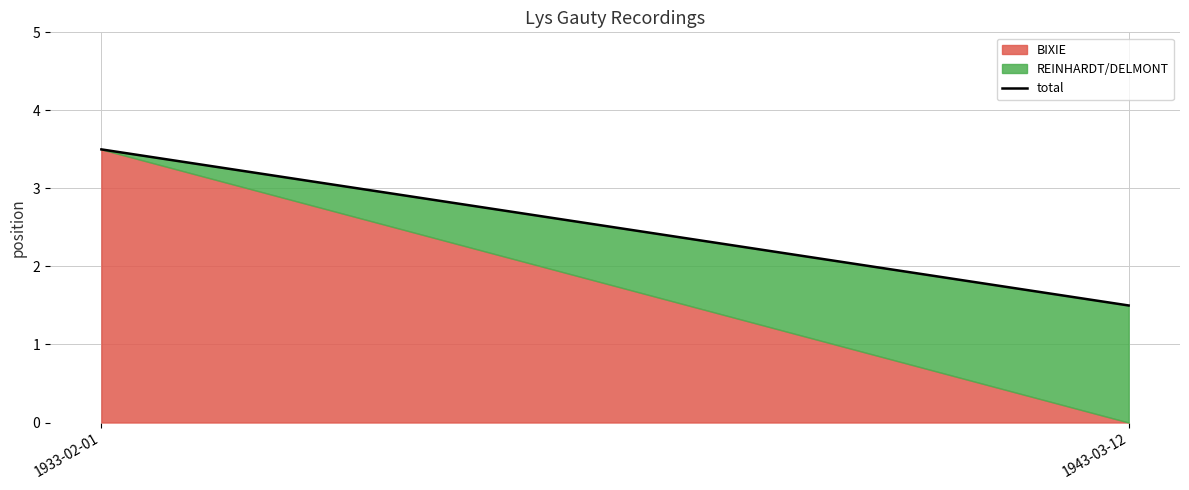

The chart shows a value of 5.6 at 1933-02-01. True or false?

False